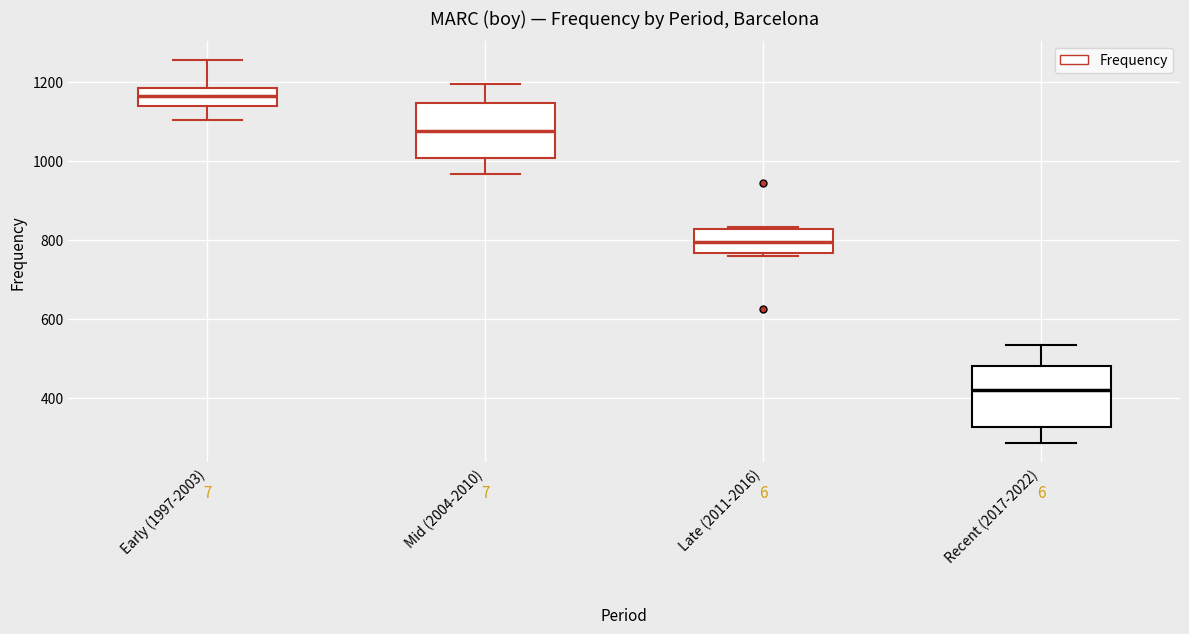

Reading left to right, read every box against the y-axis: the position of its median line, the range the box covers, and the ends of its whiskers. The values are not printed on the chart, so give them approximately, as read against the axis.

Early (1997-2003): median 1160, box 1140 to 1180, whiskers 1100 to 1260
Mid (2004-2010): median 1080, box 1000 to 1140, whiskers 960 to 1200
Late (2011-2016): median 800, box 760 to 820, whiskers 760 to 840
Recent (2017-2022): median 420, box 320 to 480, whiskers 280 to 540